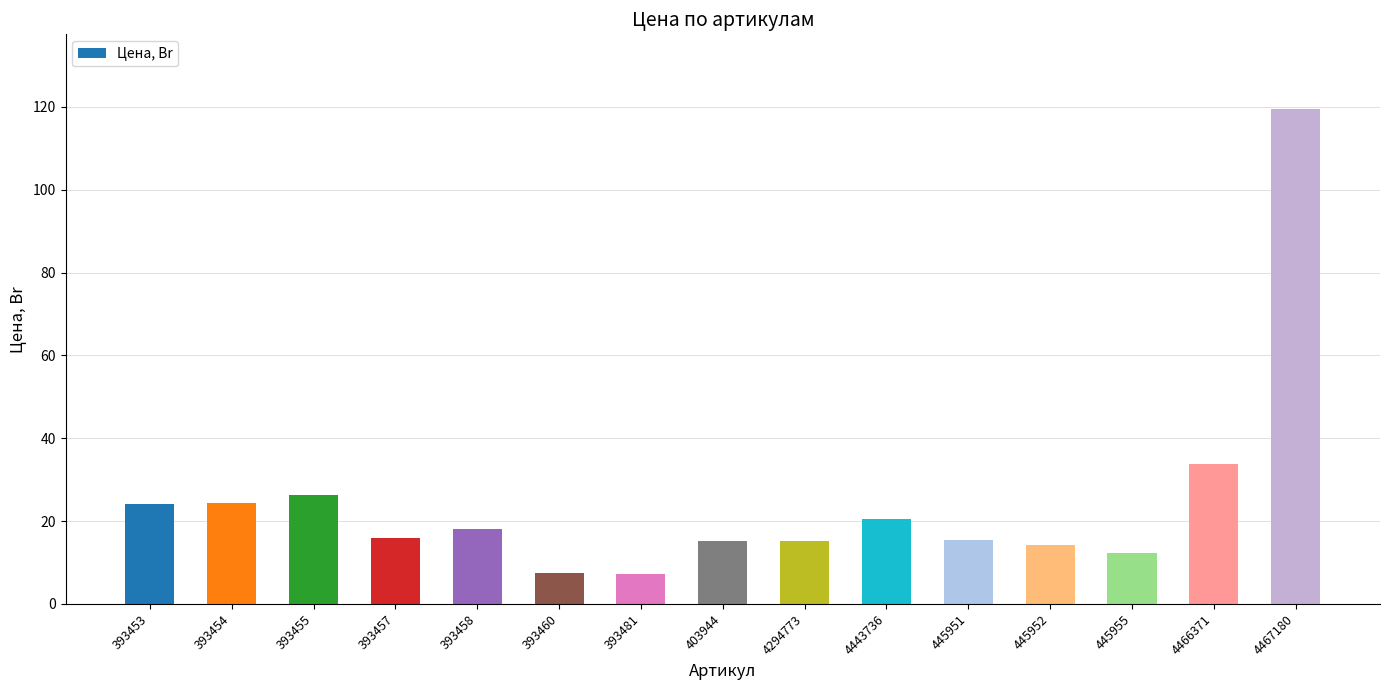

The chart shows a value of 5.2 at 4443736. True or false?

False